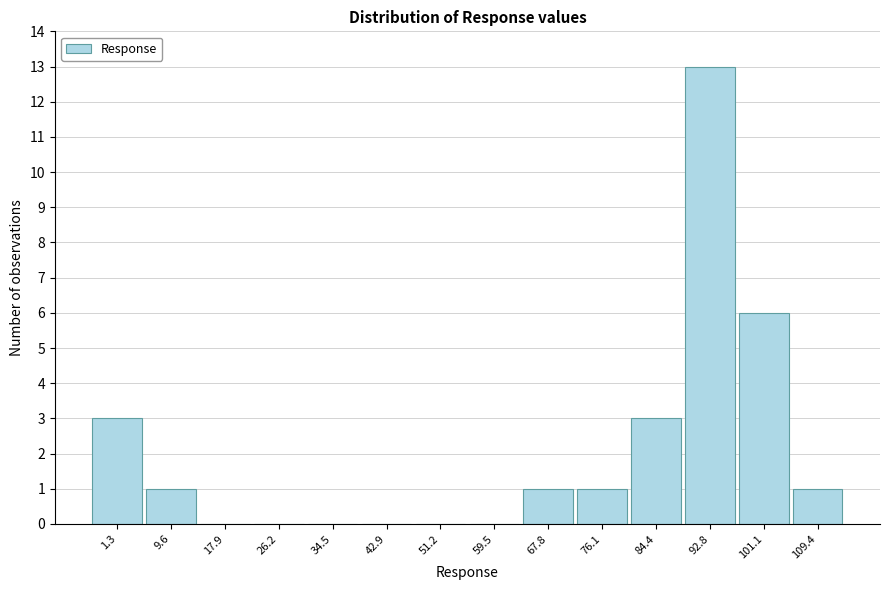

Reading right to left, extract all data points from this chart.

109.4=1	101.1=6	92.8=13	84.4=3	76.1=1	67.8=1	59.5=0	51.2=0	42.9=0	34.5=0	26.2=0	17.9=0	9.6=1	1.3=3